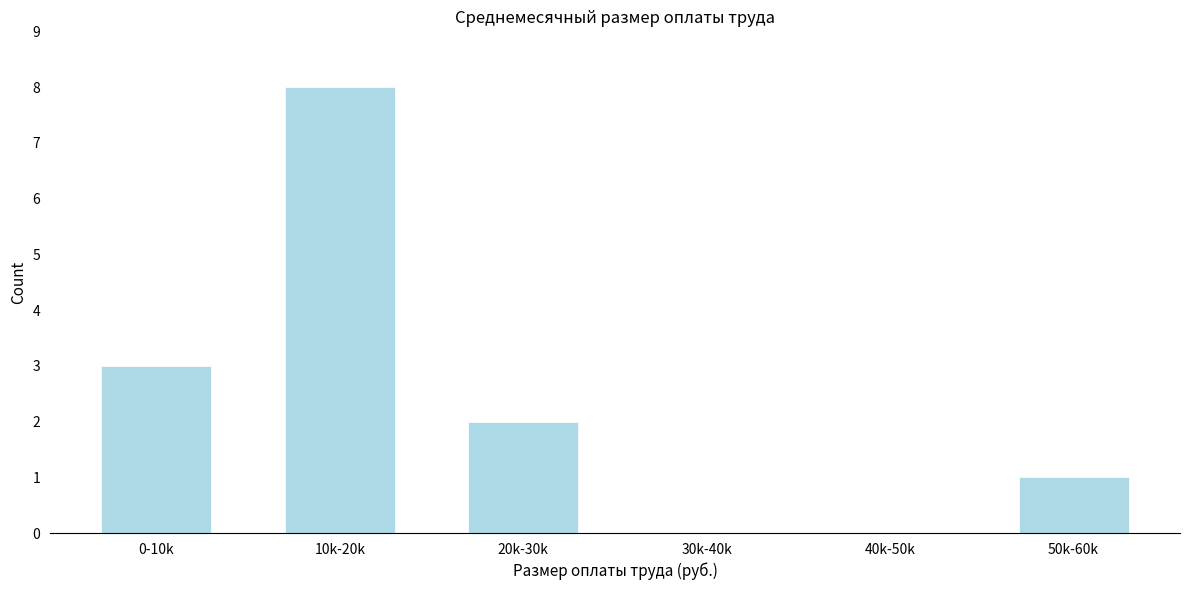

Reading left to right, extract all data points from this chart.

0-10k=3	10k-20k=8	20k-30k=2	30k-40k=0	40k-50k=0	50k-60k=1